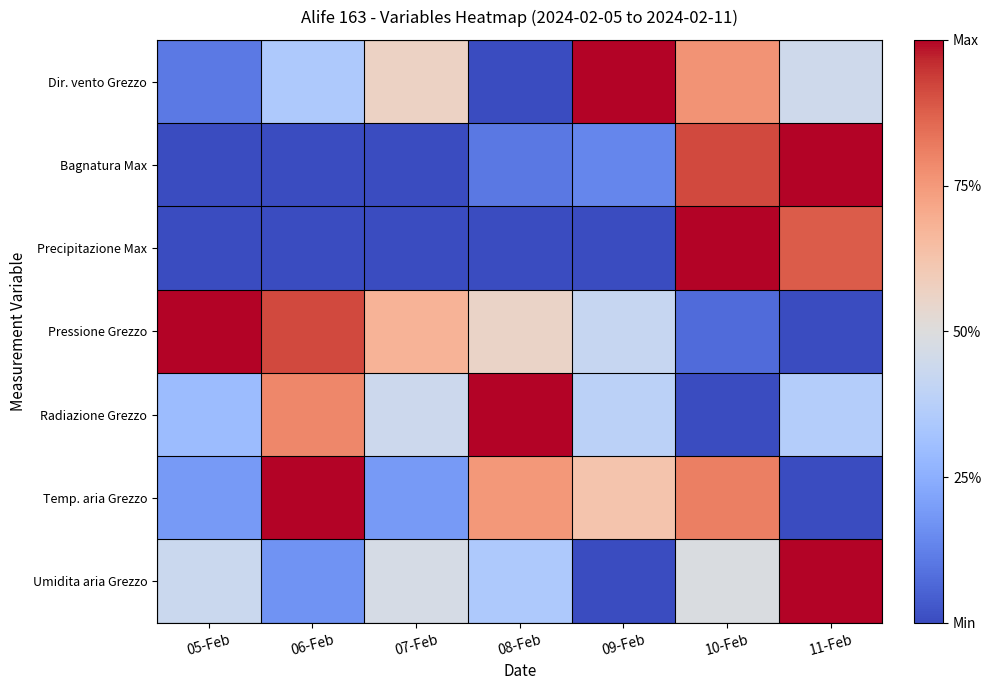

What is the total value across all series at 06-Feb?

3.2